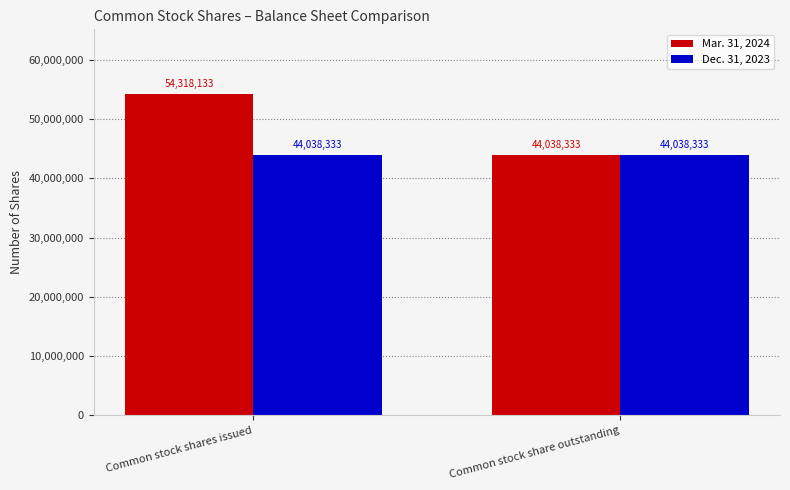

What is the lowest value of the Dec. 31, 2023 series?

44038333